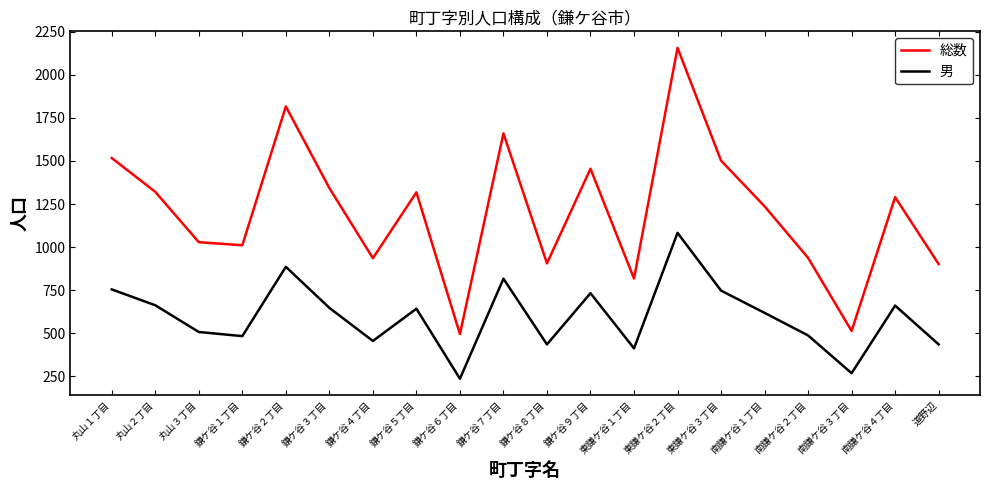

What position from the left is 南鎌ケ谷４丁目?

19